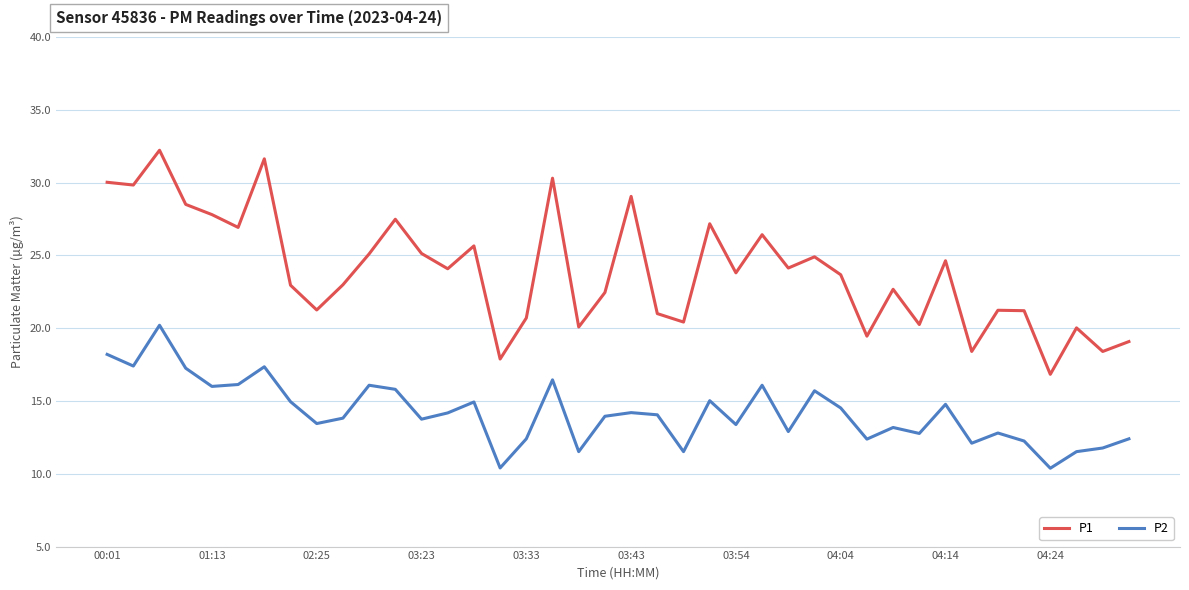

True or false: P1 and P2 intersect in this chart.

False